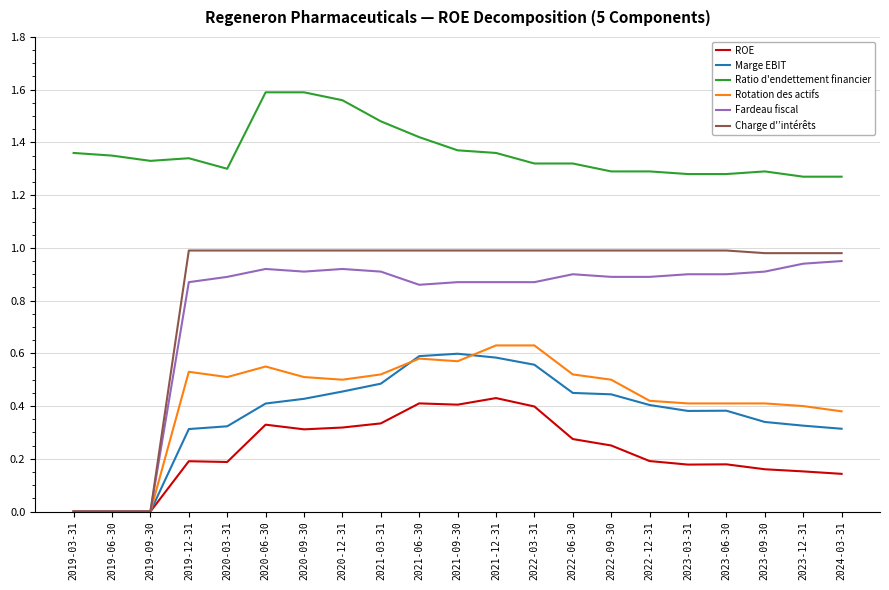

True or false: Rotation des actifs and Ratio d'endettement financier cross at least once.

False